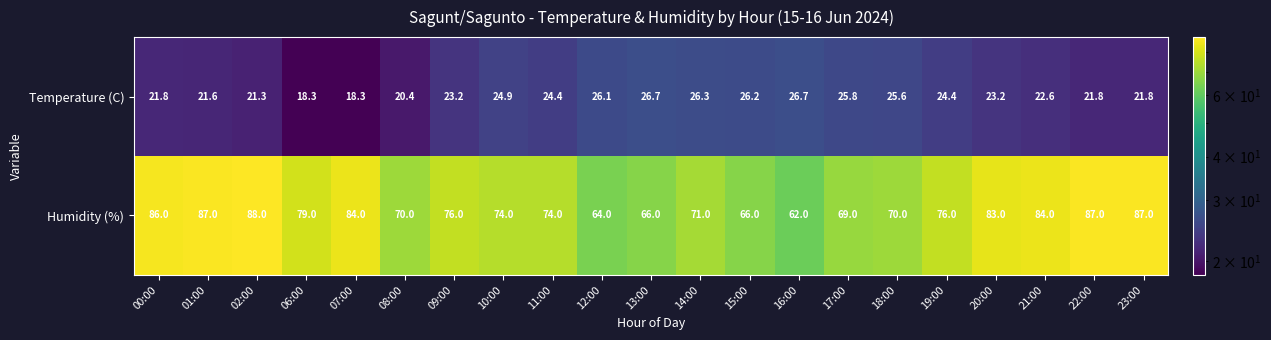

Is the value of Temperature (C) at 11:00 greater than the value of Humidity (%) at 10:00?

No